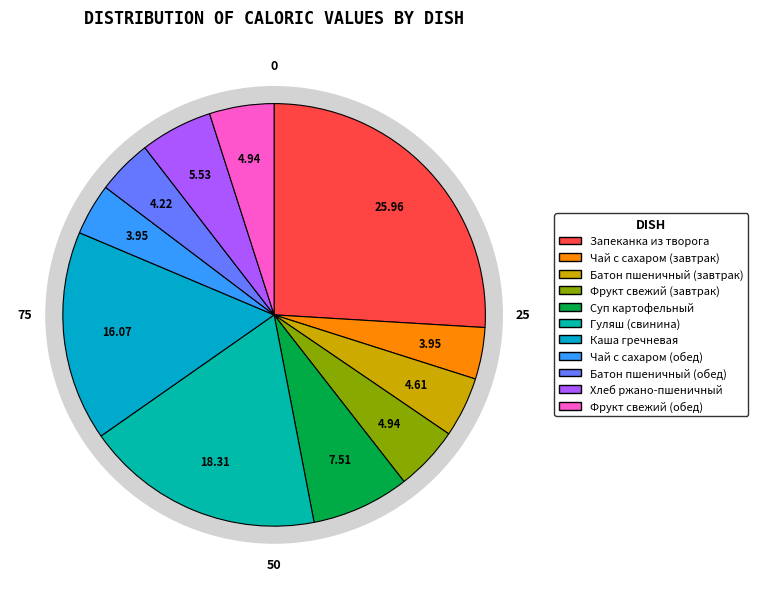

Combined, do Батон пшеничный (обед) and Гуляш (свинина) account for over 50%?

No